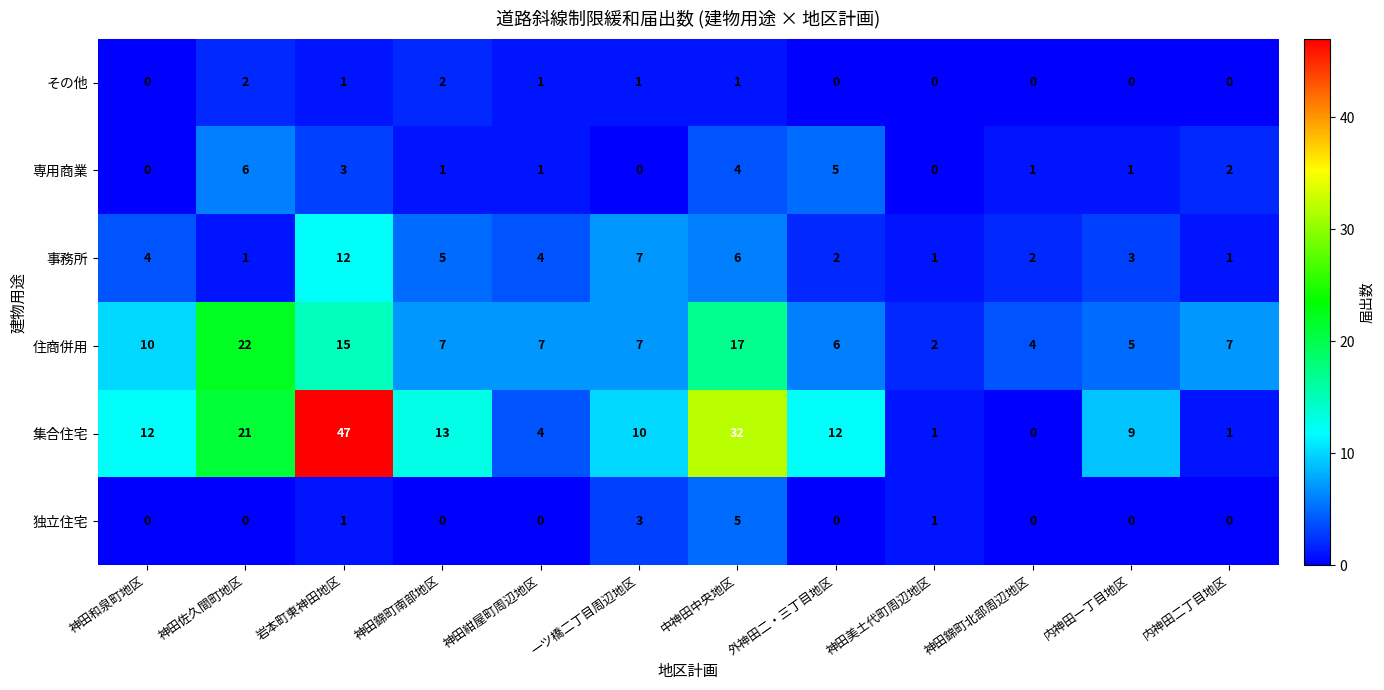

How many categories are shown in the chart?

12